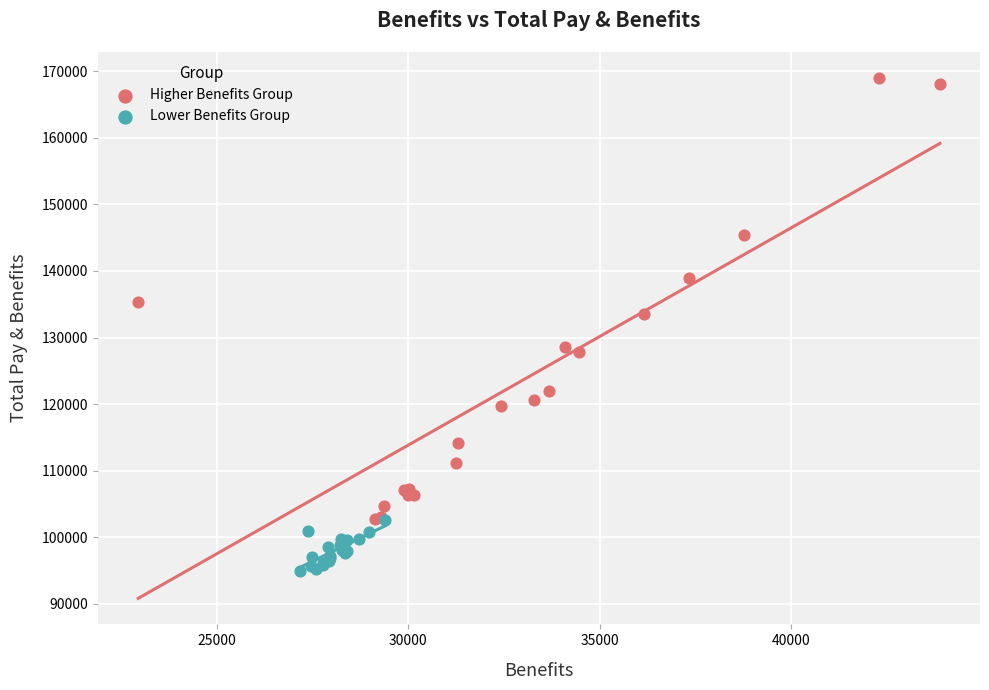

Which series reaches the minimum Y coordinate?

Lower Benefits Group